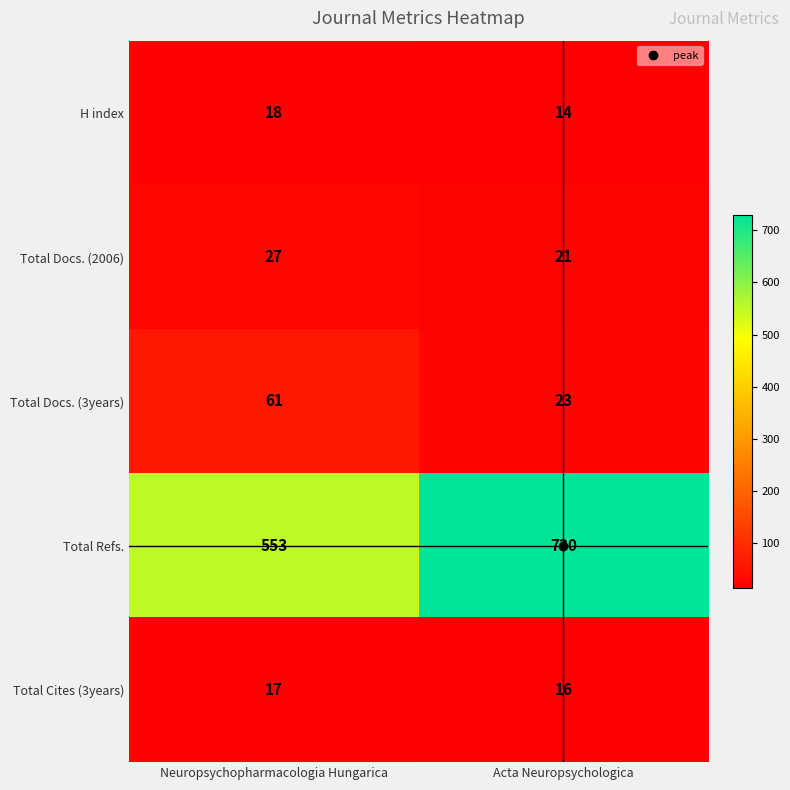

True or false: Total Refs. has a value of 772 at Neuropsychopharmacologia Hungarica.

False